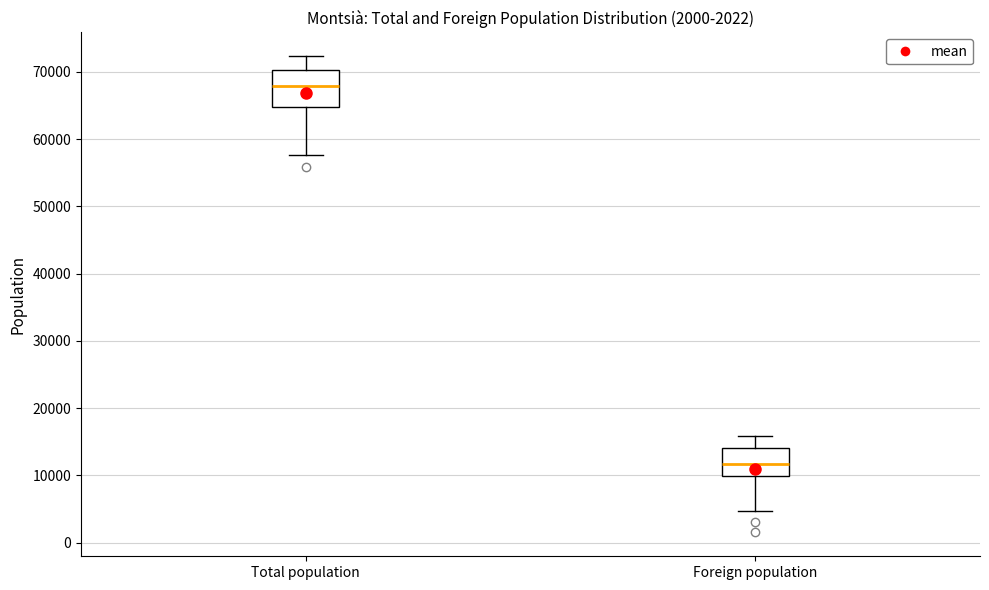

Reading left to right, read every box against the y-axis: the position of its median line, the range the box covers, and the ends of its whiskers. The values are not printed on the chart, so give them approximately, as read against the axis.

Total population: median 68000, box 65000 to 70000, whiskers 58000 to 72000
Foreign population: median 12000, box 10000 to 14000, whiskers 5000 to 16000